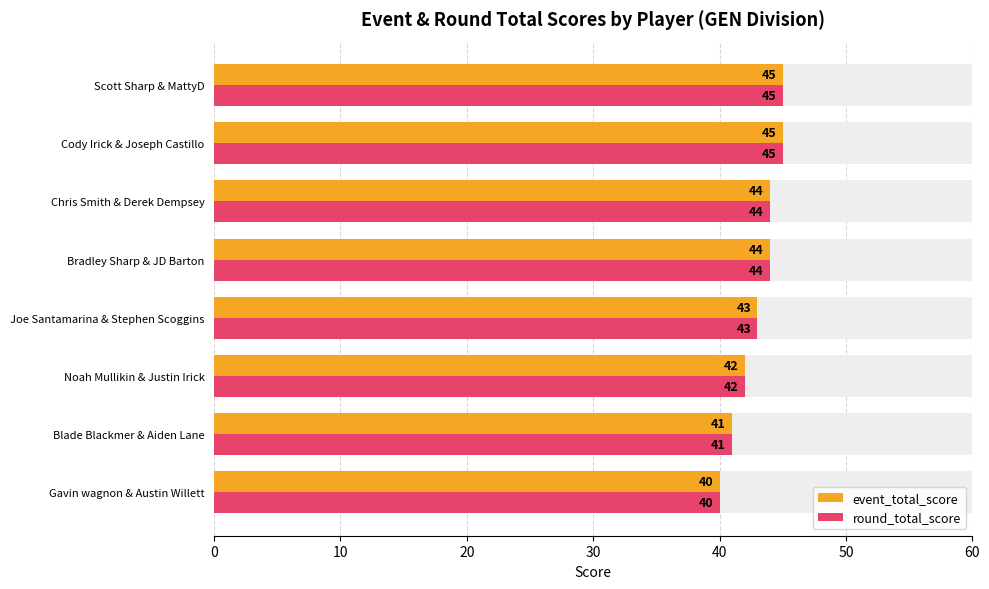

What are all the series names shown in the legend?

event_total_score, round_total_score